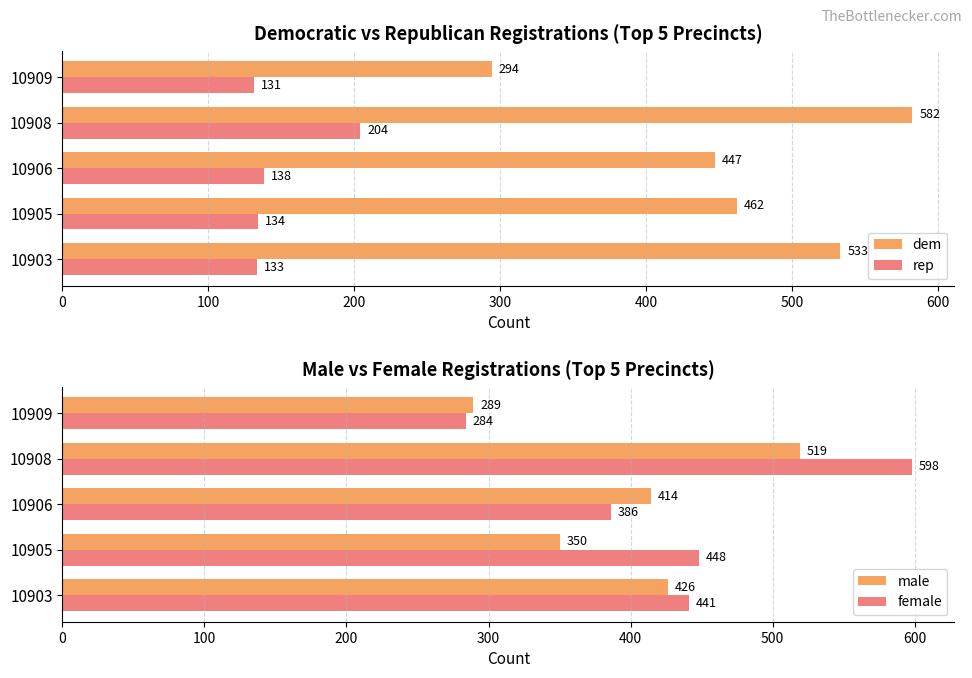

What is the sum of all rep values?

740